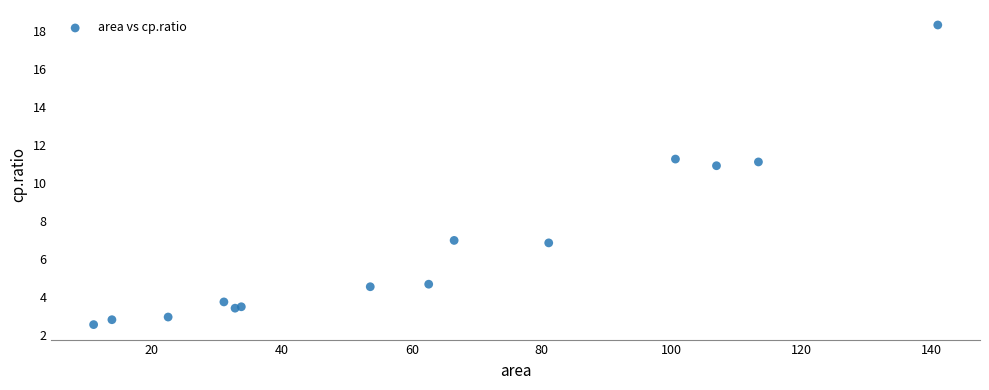

What Y value in the scatter plot is closest to 10?

10.9